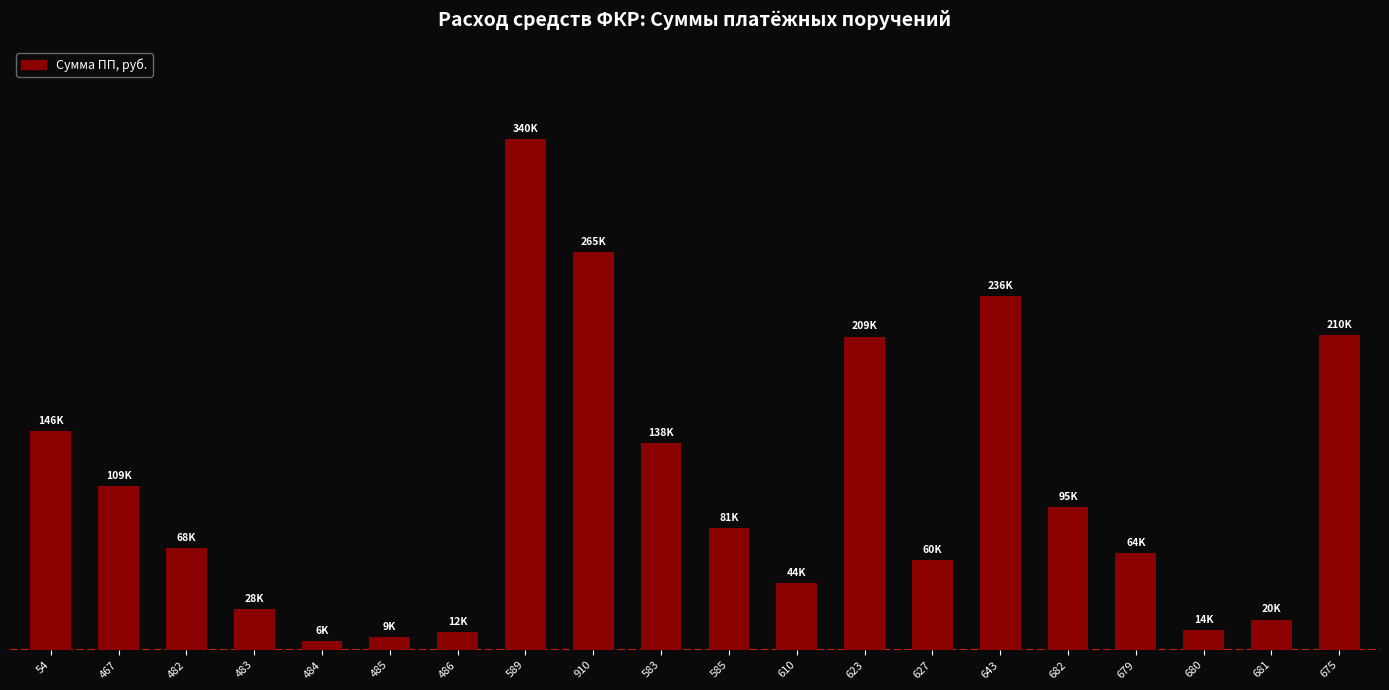

Rank the categories by value from highest to lowest.

589, 910, 643, 675, 623, 54, 583, 467, 682, 585, 482, 679, 627, 610, 483, 681, 680, 486, 485, 484